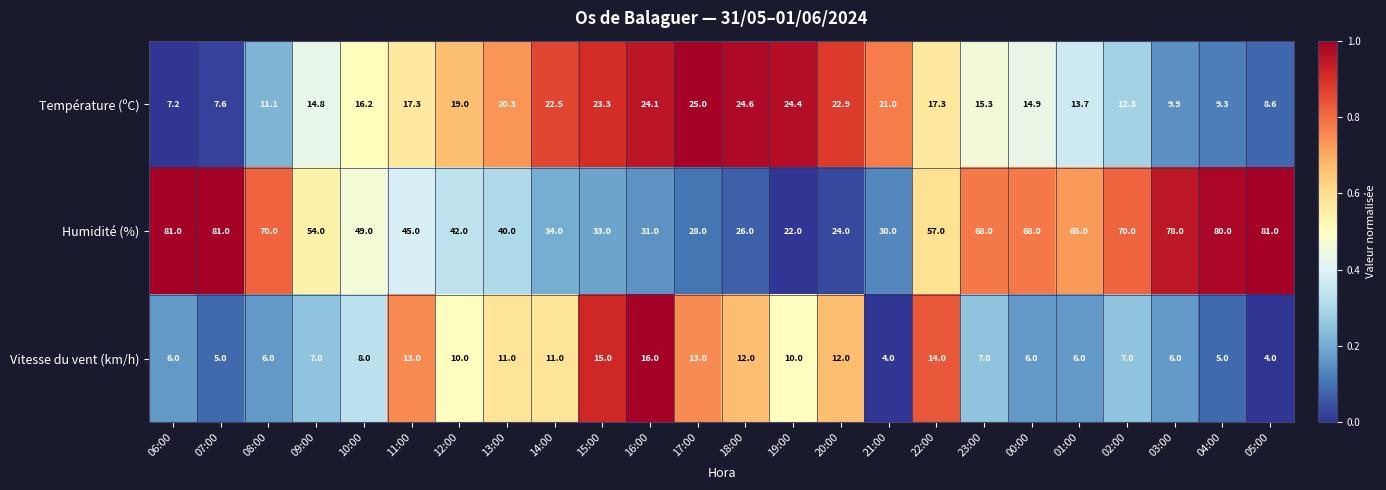

How many data points in Température (ºC) are less than 17?

12